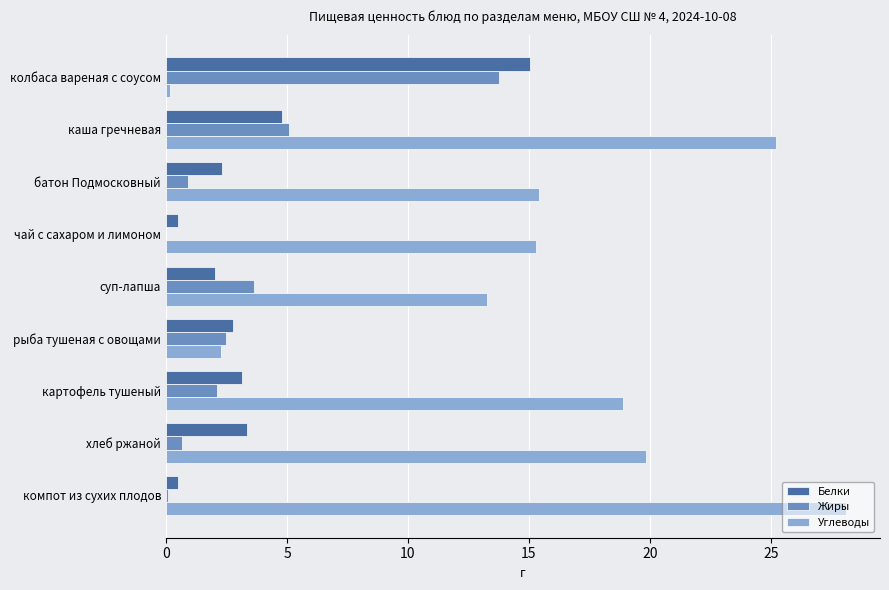

Which series has the largest total across all categories?

Углеводы